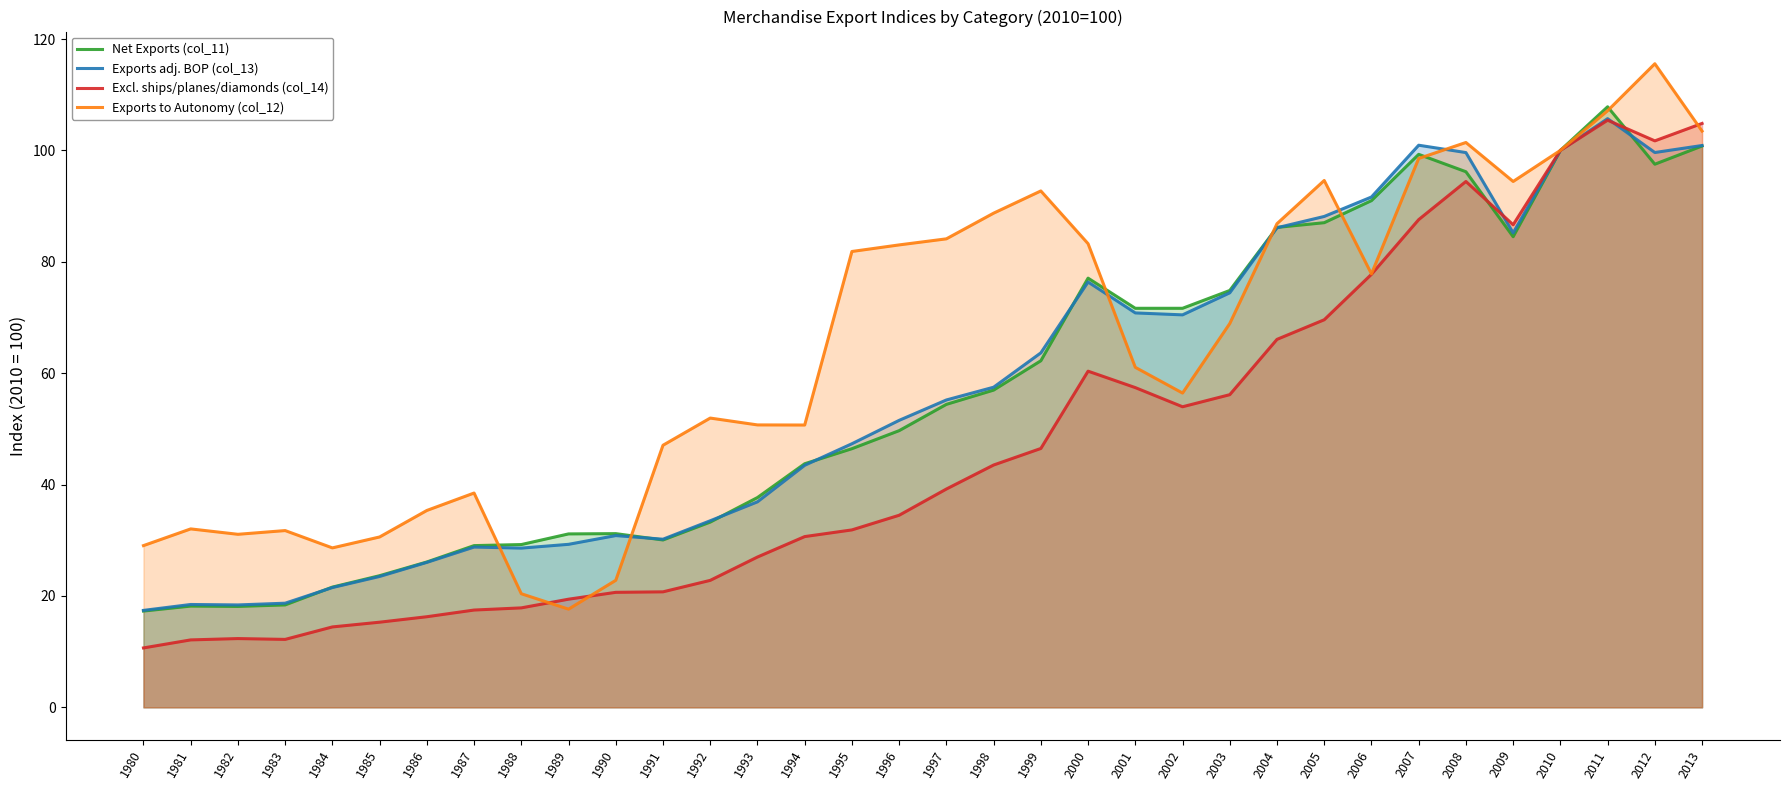

Reading left to right, transcribe all the data shown in this chart.

Net Exports (col_11): 1980=17.3	1981=18.2	1982=18.1	1983=18.4	1984=21.6	1985=23.6	1986=26.1	1987=29.0	1988=29.2	1989=31.1	1990=31.2	1991=30.1	1992=33.3	1993=37.7	1994=43.7	1995=46.4	1996=49.7	1997=54.4	1998=57.0	1999=62.2	2000=77.1	2001=71.7	2002=71.7	2003=74.8	2004=86.2	2005=87.0	2006=91.0	2007=99.3	2008=96.2	2009=84.5	2010=100.0	2011=107.8	2012=97.5	2013=100.8
Exports adj. BOP (col_13): 1980=17.4	1981=18.5	1982=18.4	1983=18.7	1984=21.5	1985=23.5	1986=26.0	1987=28.8	1988=28.6	1989=29.3	1990=30.8	1991=30.2	1992=33.5	1993=36.9	1994=43.5	1995=47.3	1996=51.5	1997=55.2	1998=57.5	1999=63.6	2000=76.4	2001=70.8	2002=70.5	2003=74.4	2004=86.1	2005=88.1	2006=91.6	2007=100.9	2008=99.6	2009=85.2	2010=100.0	2011=105.7	2012=99.6	2013=100.9
Excl. ships/planes/diamonds (col_14): 1980=10.7	1981=12.1	1982=12.3	1983=12.2	1984=14.4	1985=15.3	1986=16.3	1987=17.5	1988=17.9	1989=19.4	1990=20.6	1991=20.7	1992=22.8	1993=27.0	1994=30.7	1995=31.9	1996=34.5	1997=39.2	1998=43.5	1999=46.5	2000=60.4	2001=57.4	2002=54.0	2003=56.1	2004=66.1	2005=69.6	2006=77.8	2007=87.6	2008=94.4	2009=86.7	2010=100.0	2011=105.4	2012=101.7	2013=104.8
Exports to Autonomy (col_12): 1980=29.0	1981=32.0	1982=31.1	1983=31.7	1984=28.6	1985=30.6	1986=35.4	1987=38.5	1988=20.4	1989=17.6	1990=22.8	1991=47.1	1992=51.9	1993=50.7	1994=50.7	1995=81.8	1996=83.0	1997=84.1	1998=88.7	1999=92.7	2000=83.2	2001=61.0	2002=56.4	2003=68.9	2004=86.8	2005=94.6	2006=77.8	2007=98.5	2008=101.4	2009=94.4	2010=100.0	2011=107.1	2012=115.6	2013=103.5